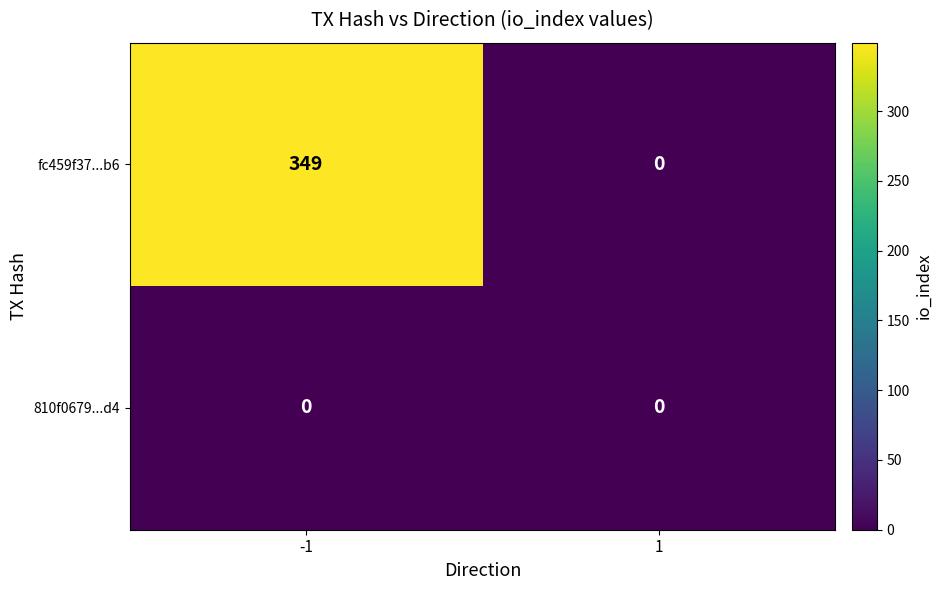

What is the difference between the maximum and minimum values in the fc459f37...b6 series?

349